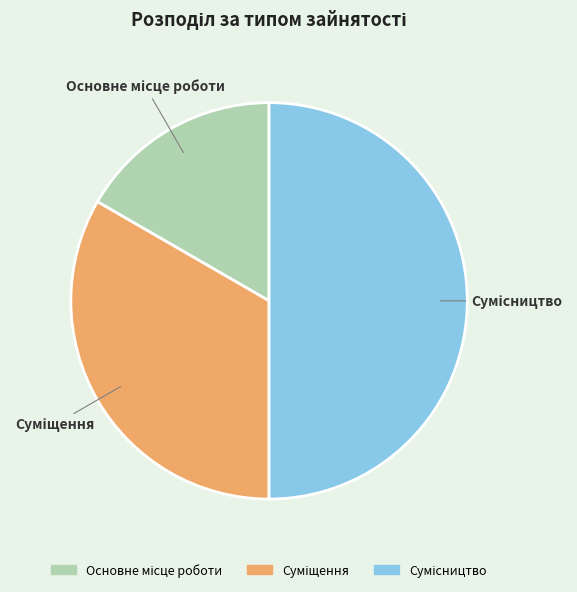

Does Суміщення represent more than half of the total?

No